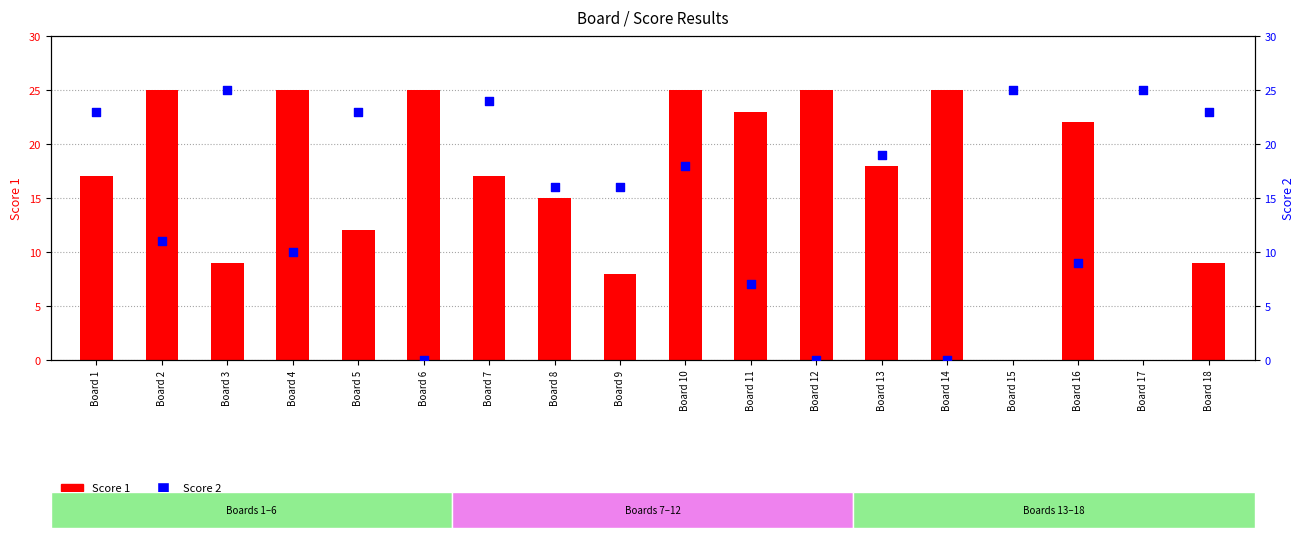

What is the total value across all series at Board 4?

35